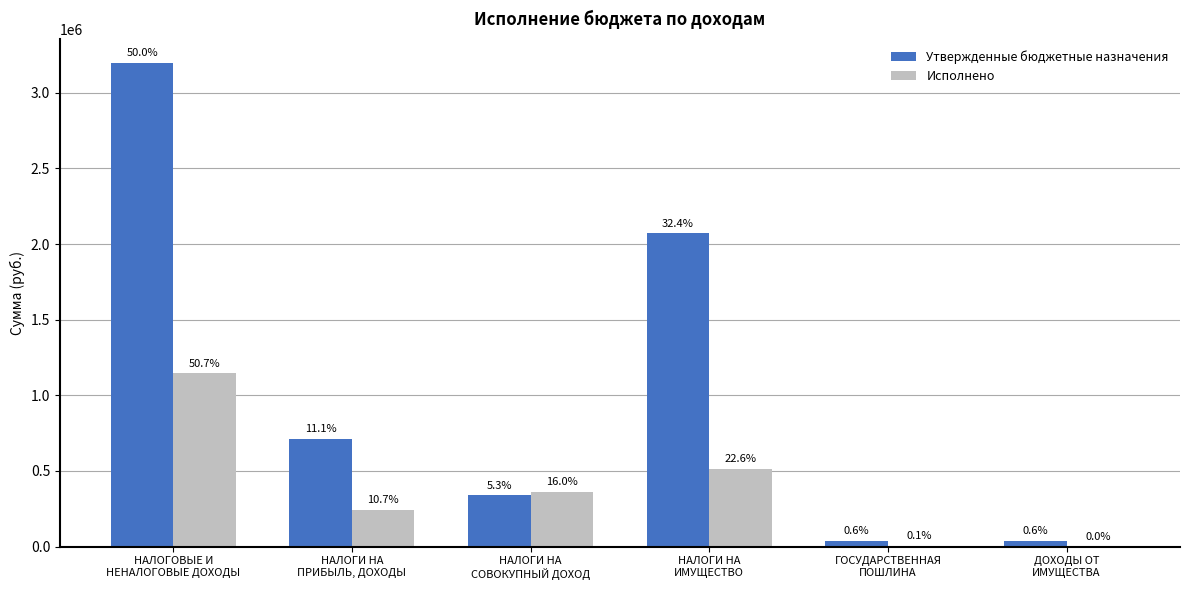

Where is Утвержденные бюджетные назначения nearest to the value 1615750?

НАЛОГИ НА
ИМУЩЕСТВО